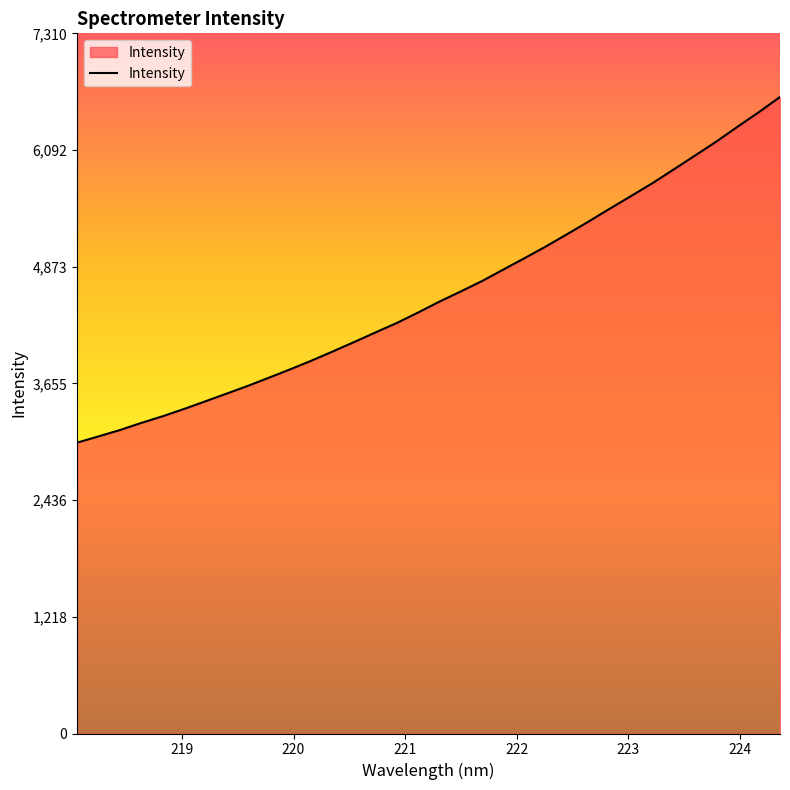

What is the maximum value shown in the chart?

6645.9